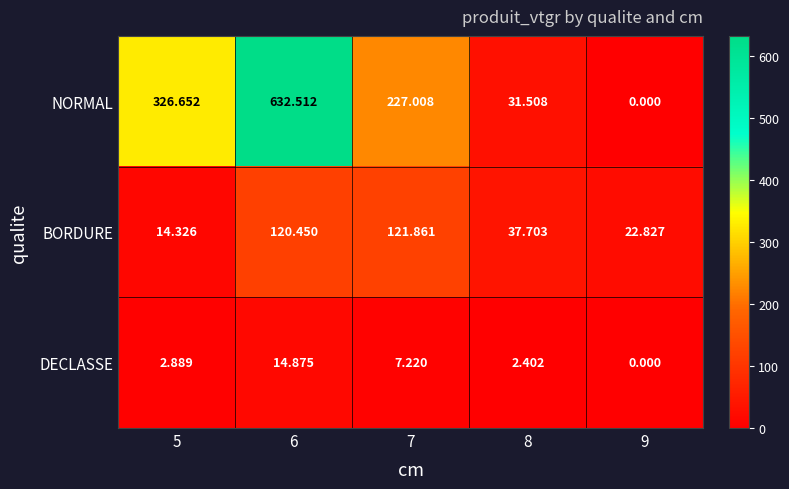

Which series has the largest total across all categories?

NORMAL